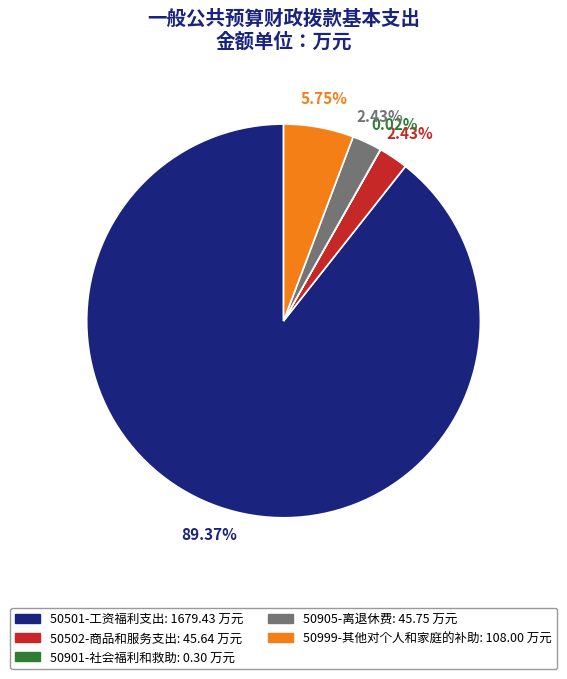

Is the sum of 50999-其他对个人和家庭的补助 and 50502-商品和服务支出 greater than half?

No